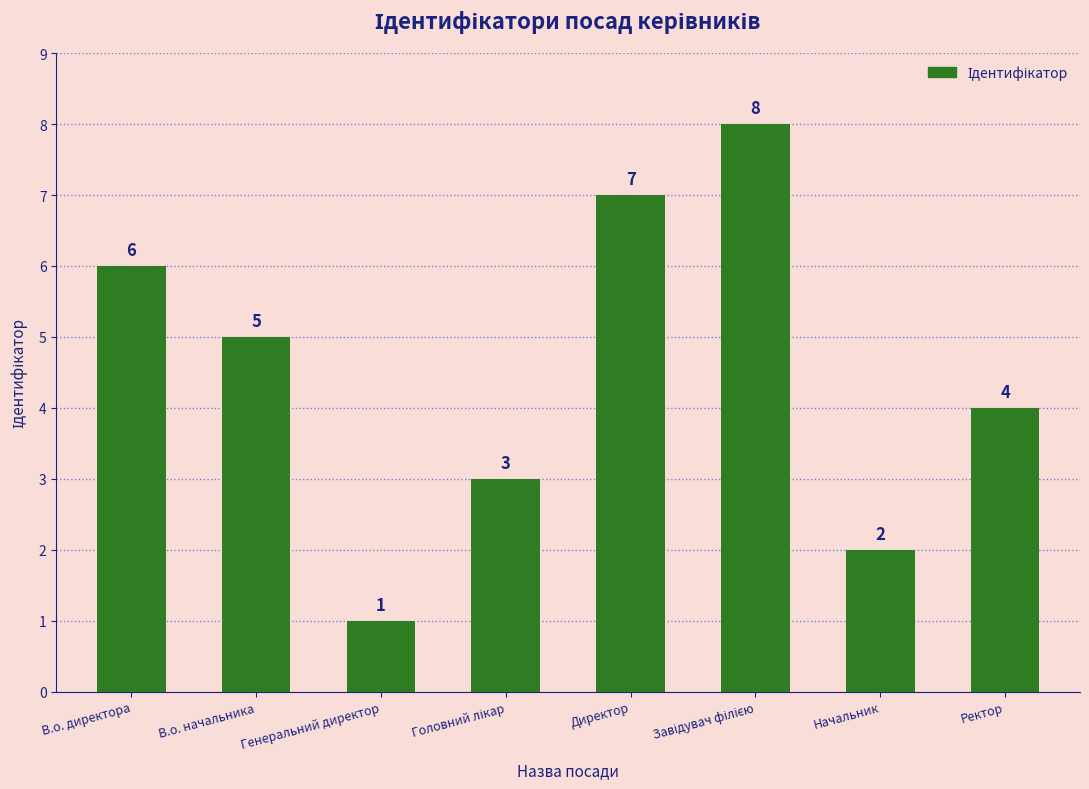

At which label does the data first exceed 5?

В.о. директора